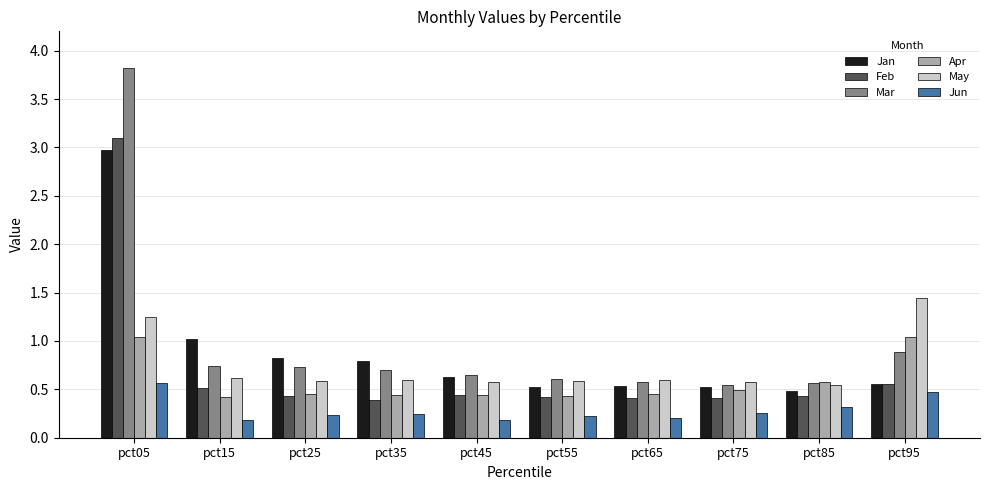

Is it true that Jan equals 0.5 at pct55?

True